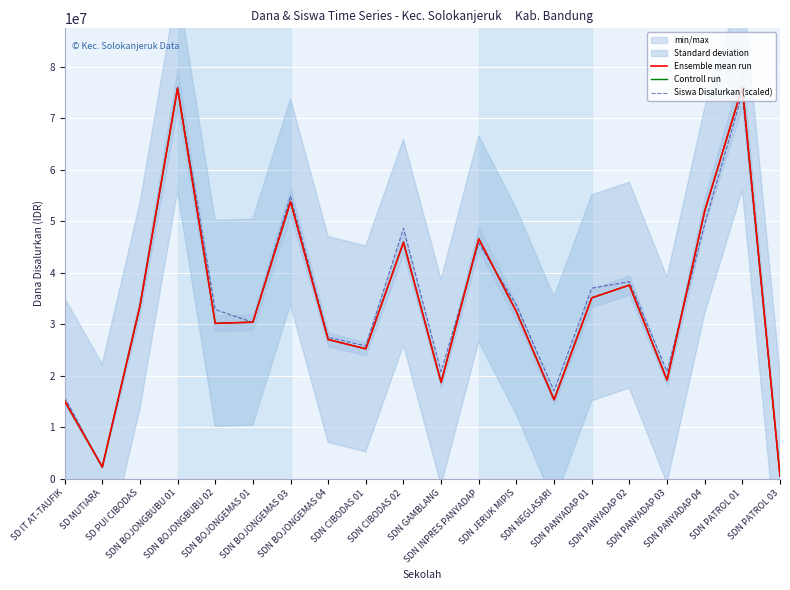

List the series in order of their peak value, lowest first.

Ensemble mean run, Controll run, Siswa Disalurkan (scaled)